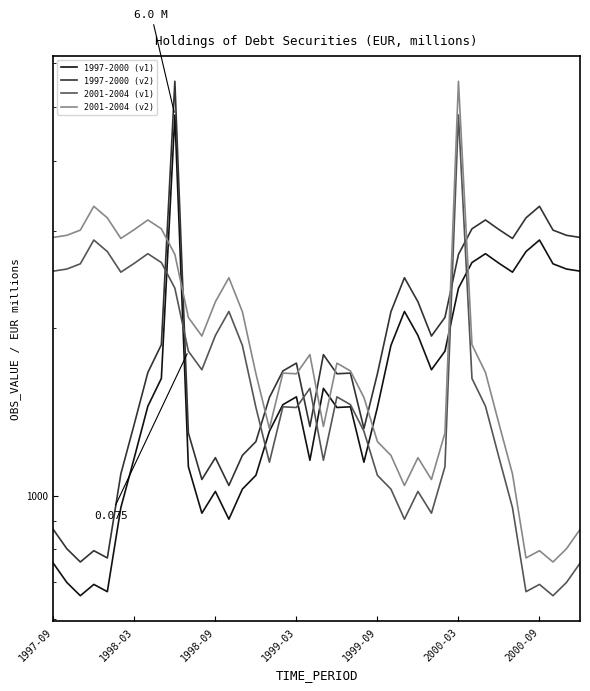

What is the difference between the second highest and second lowest values in the 2001-2004 (v2) series?

2545.4